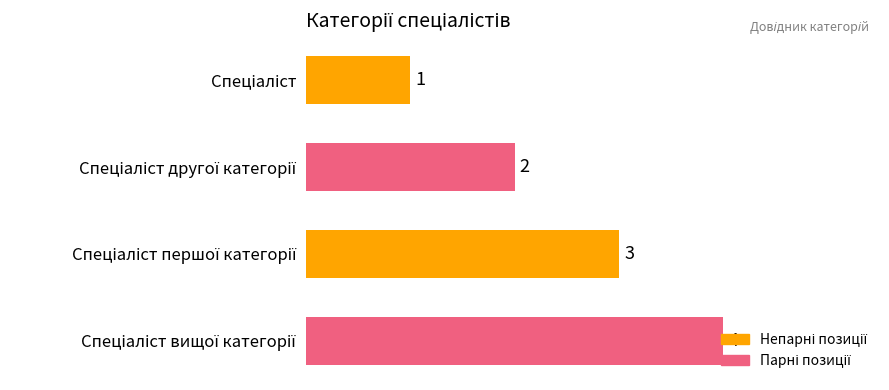

Are the bars horizontal?

Yes